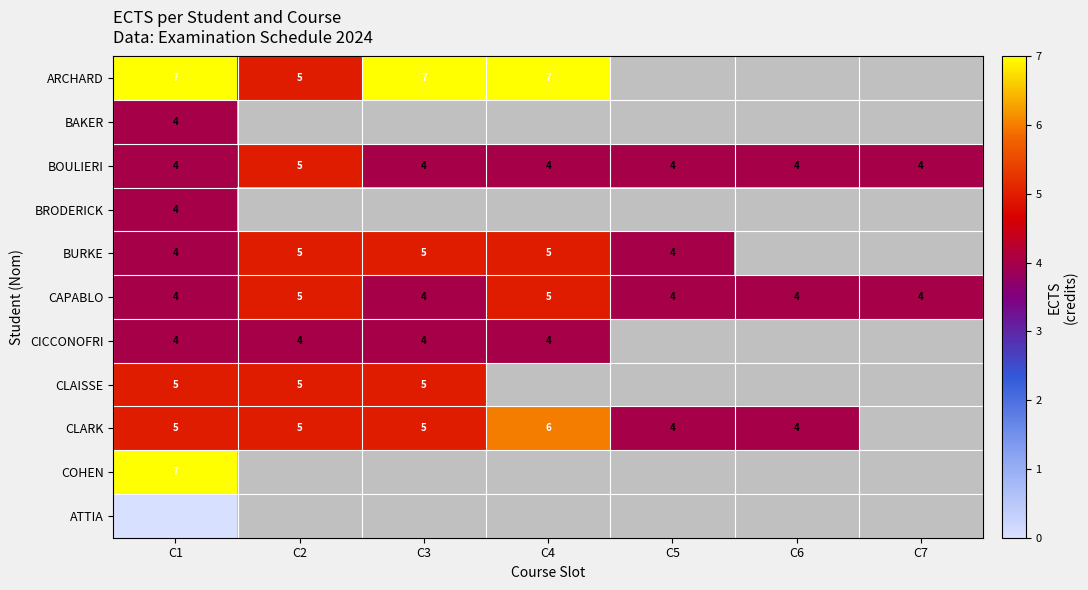

Is it true that BURKE equals 5 at C3?

True